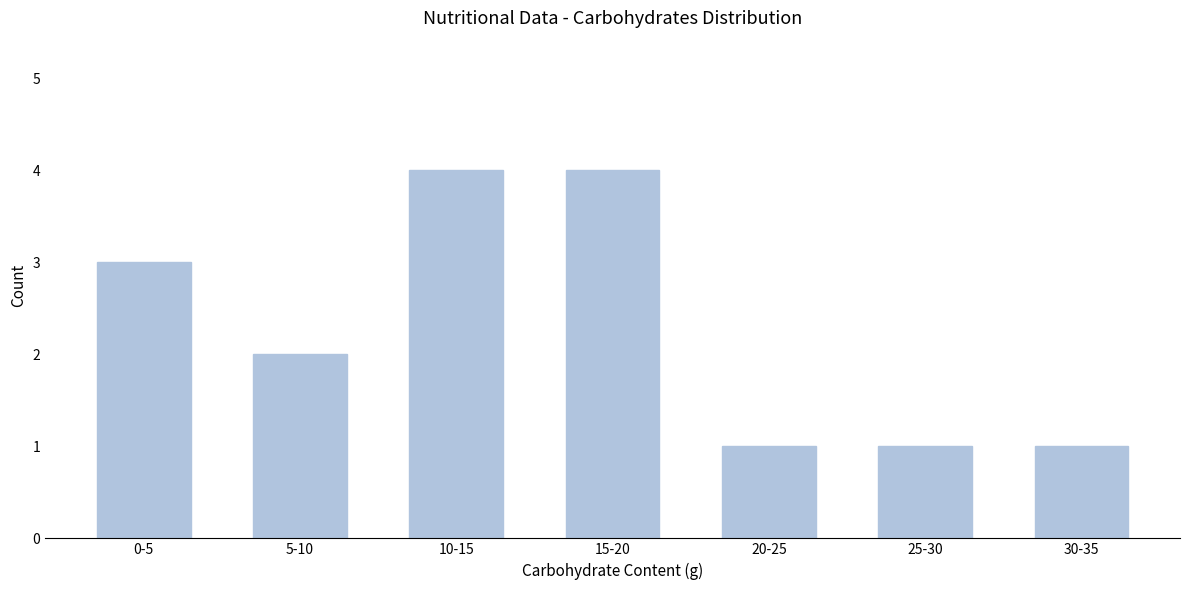

Reading right to left, list all the values displayed in this chart.

1	1	1	4	4	2	3